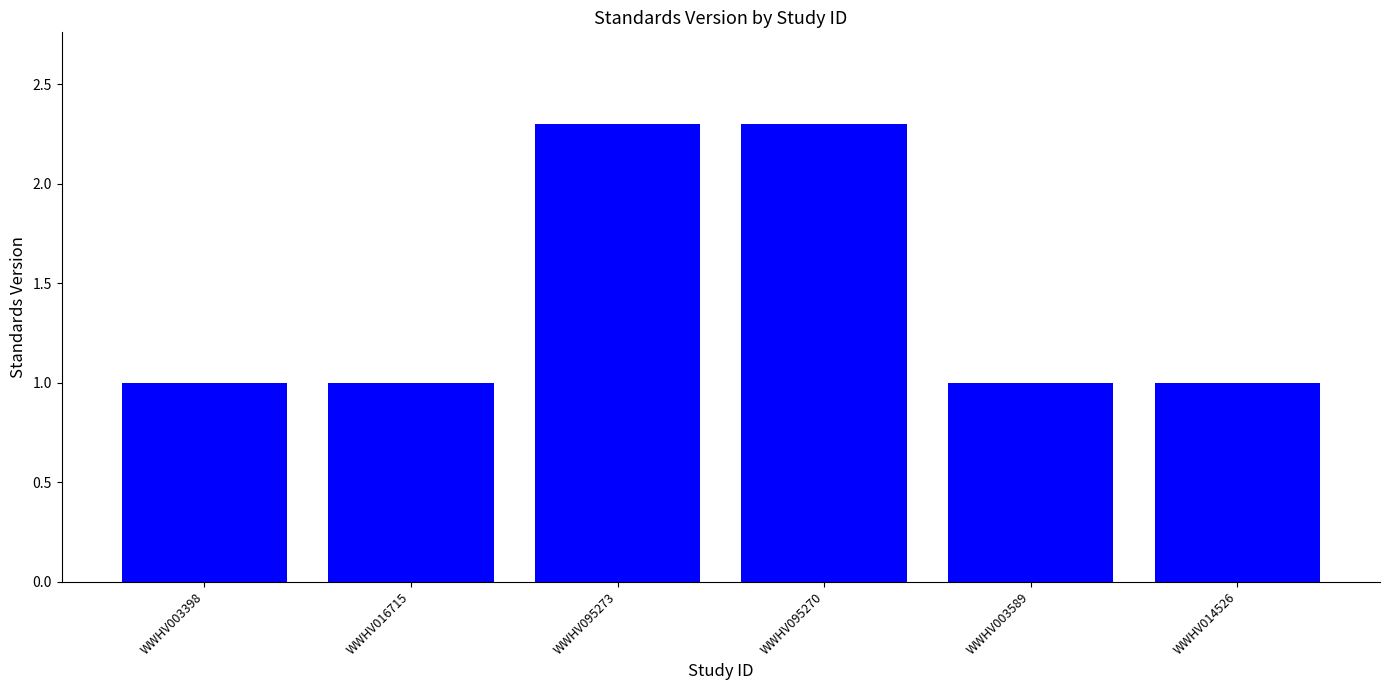

Reading right to left, transcribe all the data shown in this chart.

WWHV014526=1.0	WWHV003589=1.0	WWHV095270=2.3	WWHV095273=2.3	WWHV016715=1.0	WWHV003398=1.0